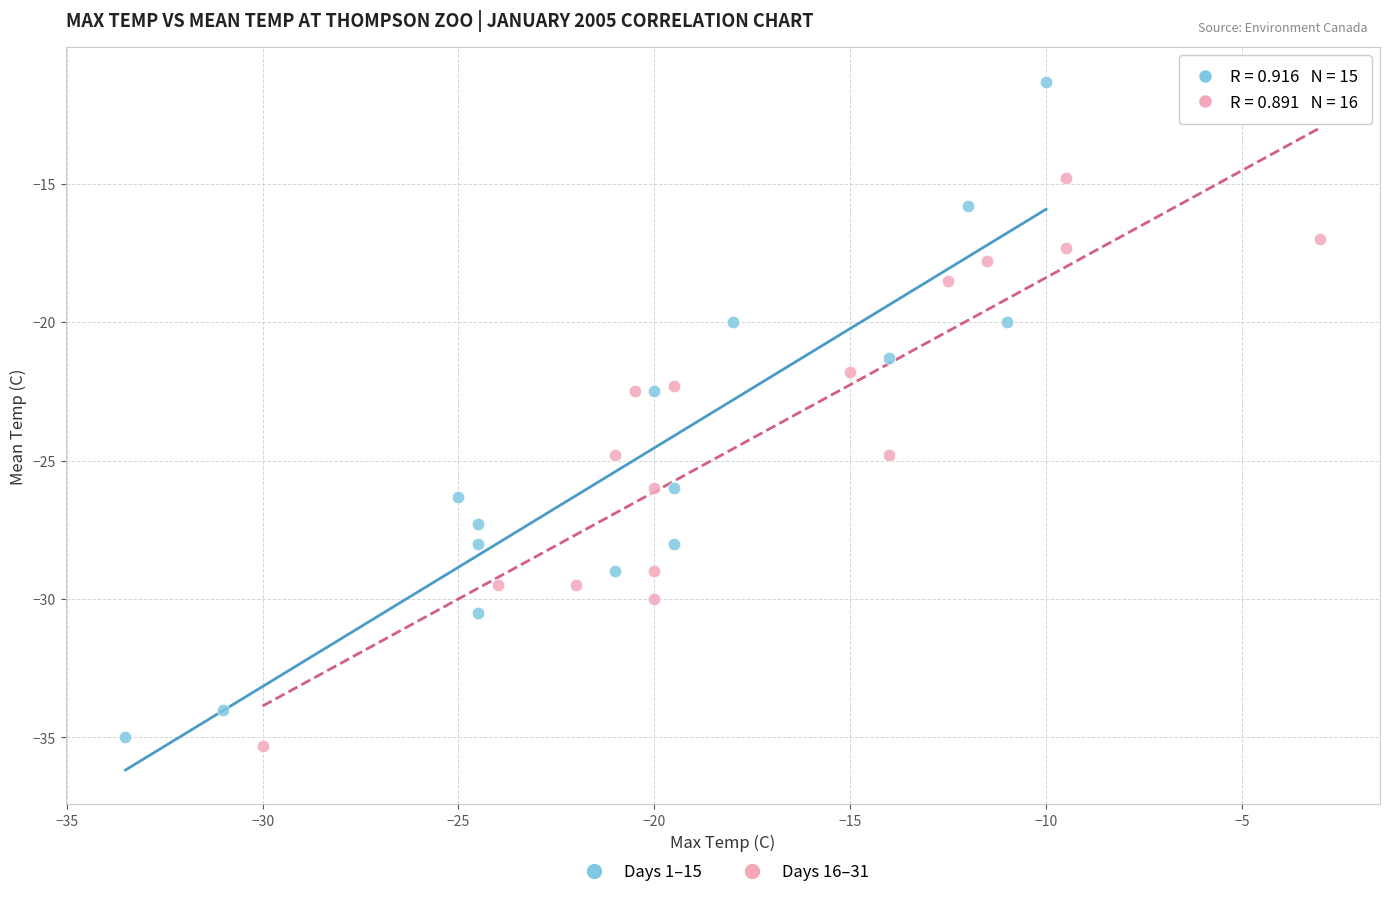

Which series has the widest spread of Y values?

Days 1–15